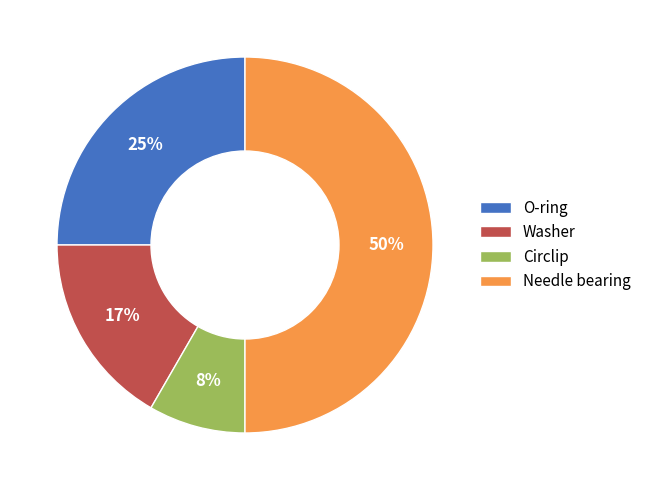

To the nearest percent, what is the difference between the Needle bearing and Circlip slice percentages?

42%